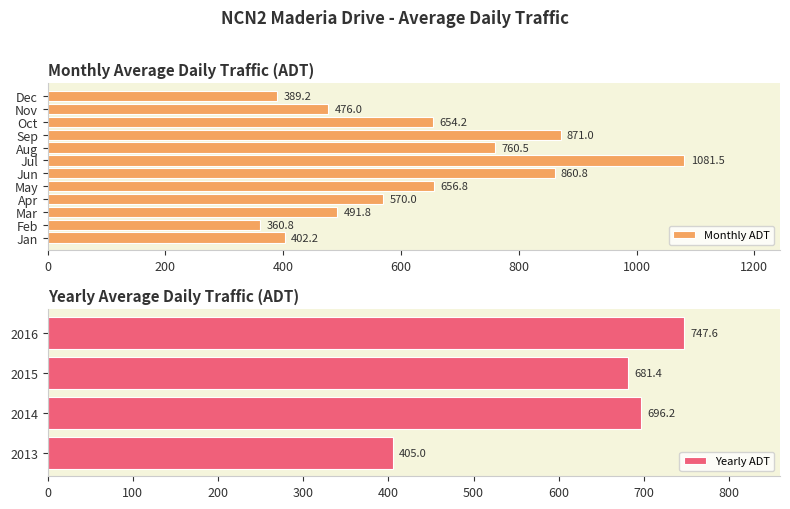

The chart shows a value of 760.5 at Aug. True or false?

True